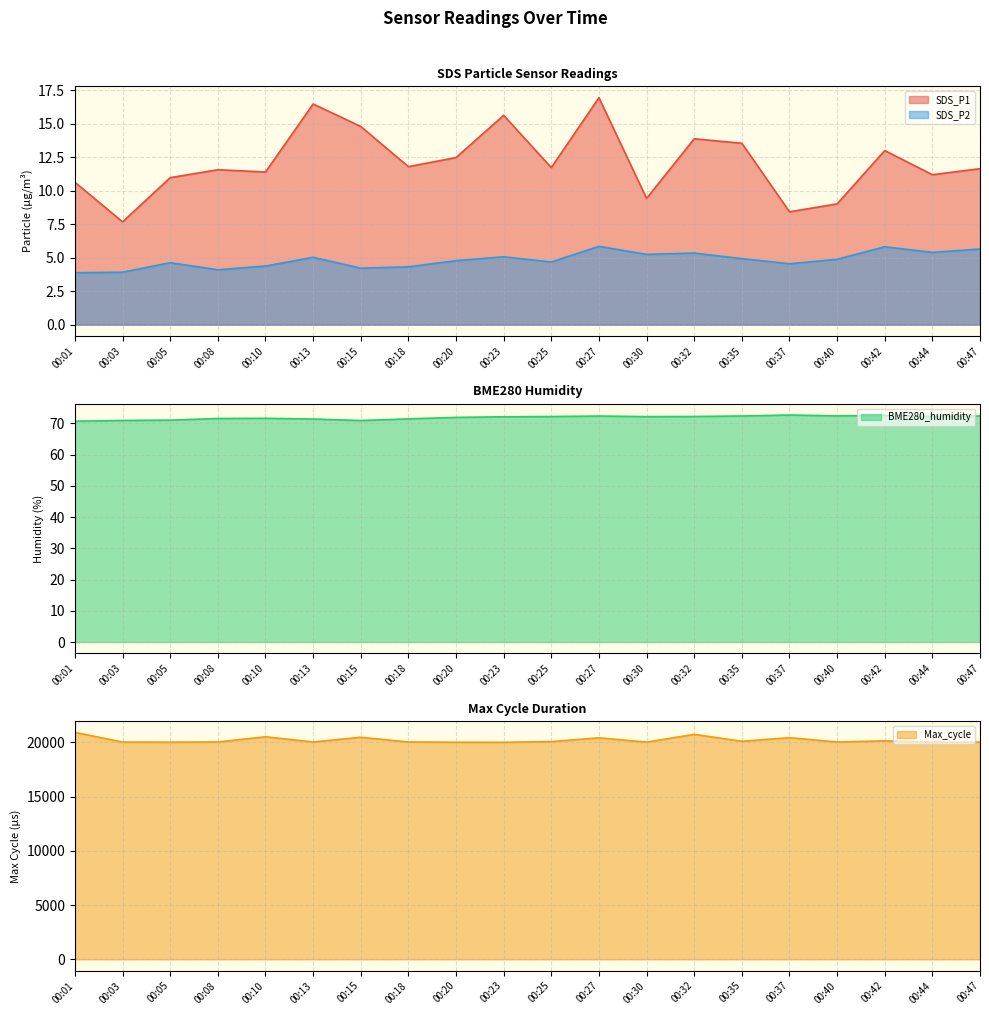

Is the value of BME280_humidity at 00:05 greater than the value of Max_cycle at 00:15?

No